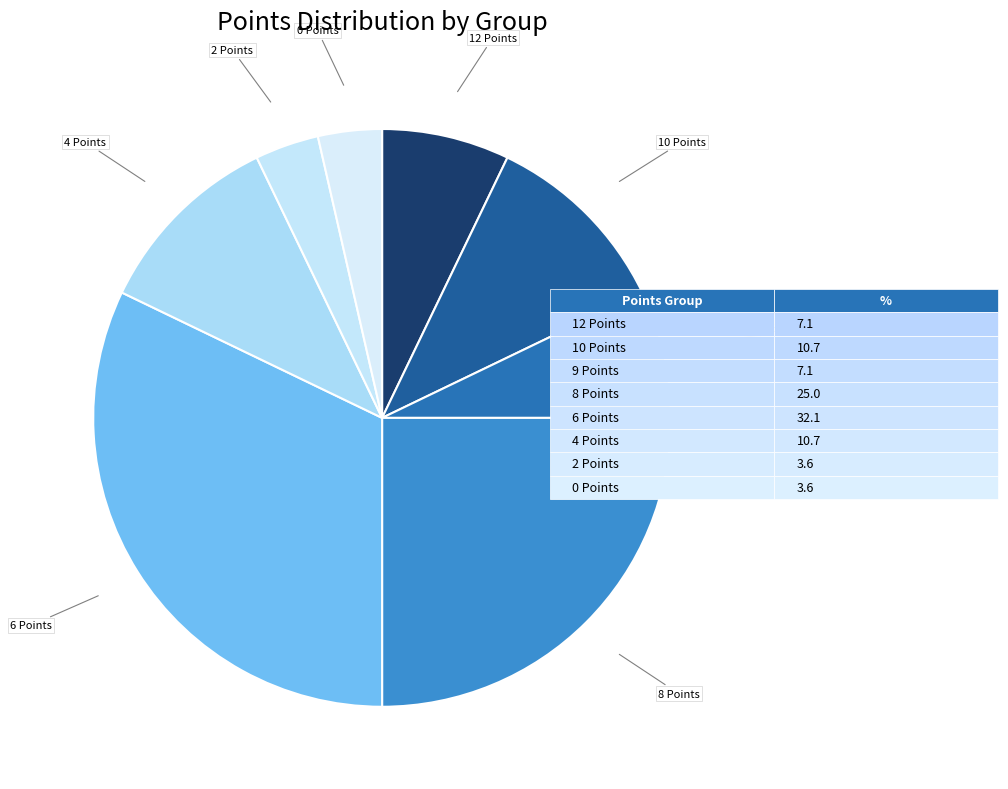

What is the largest slice in the pie chart?

6 Points